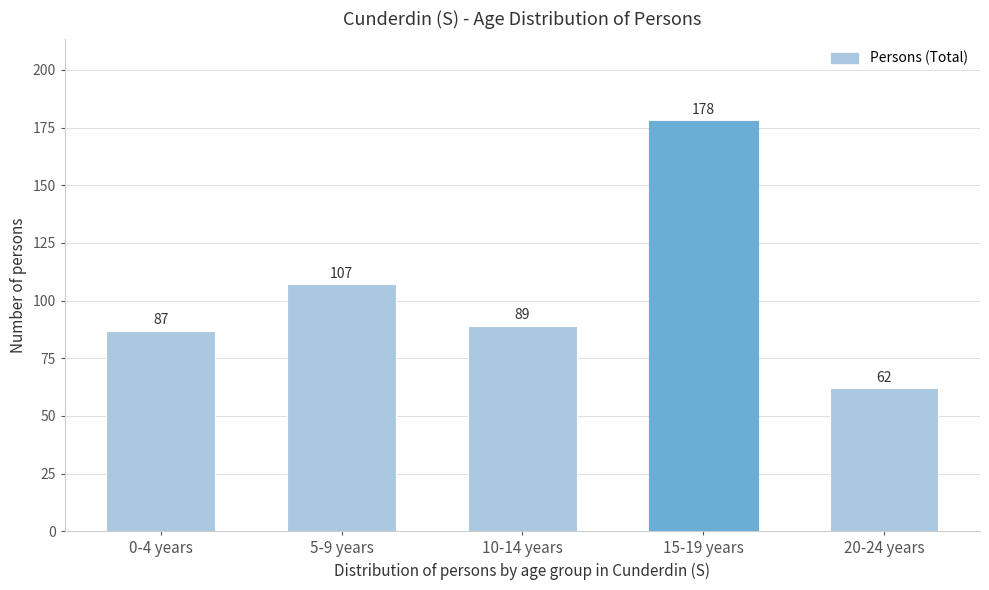

Reading left to right, list all the values displayed in this chart.

0-4 years=87	5-9 years=107	10-14 years=89	15-19 years=178	20-24 years=62